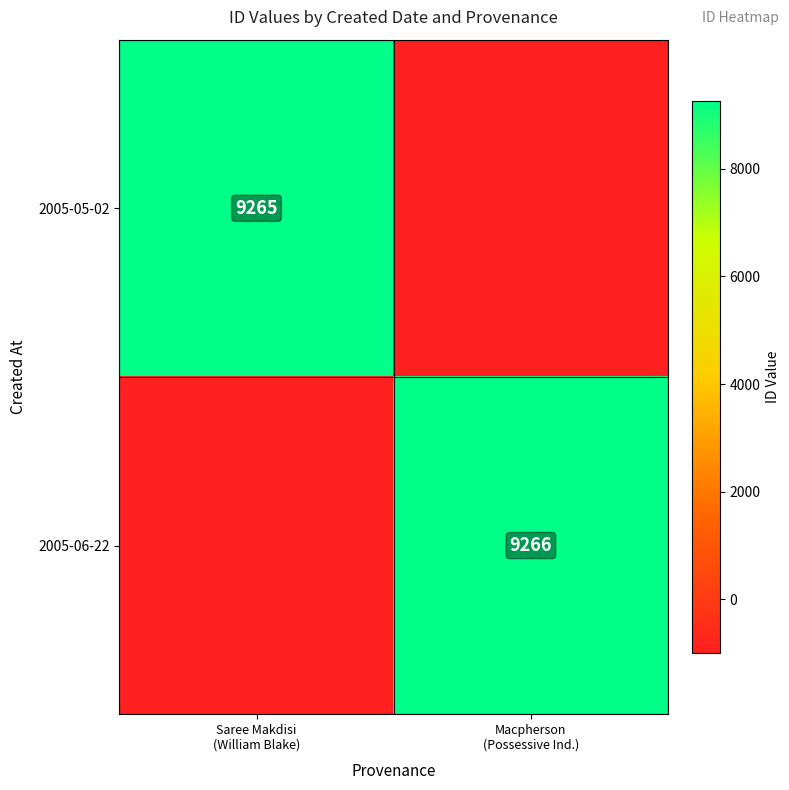

Rank the categories by 2005-06-22 value from lowest to highest.

Saree Makdisi (William Blake), Macpherson (Possessive Ind.)